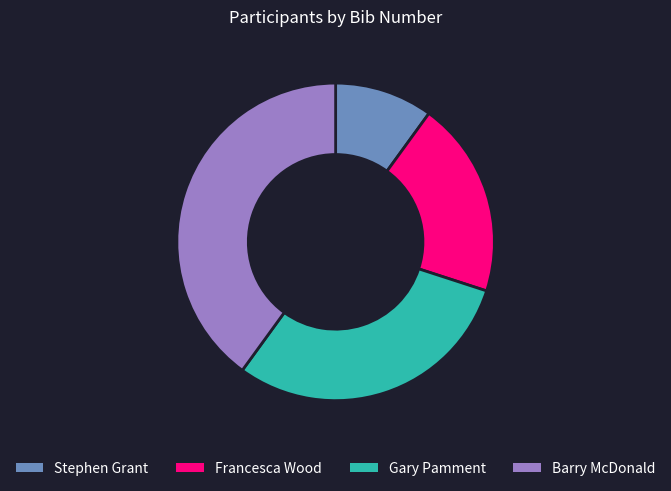

Do Barry McDonald and Francesca Wood together represent more than half of the pie?

Yes